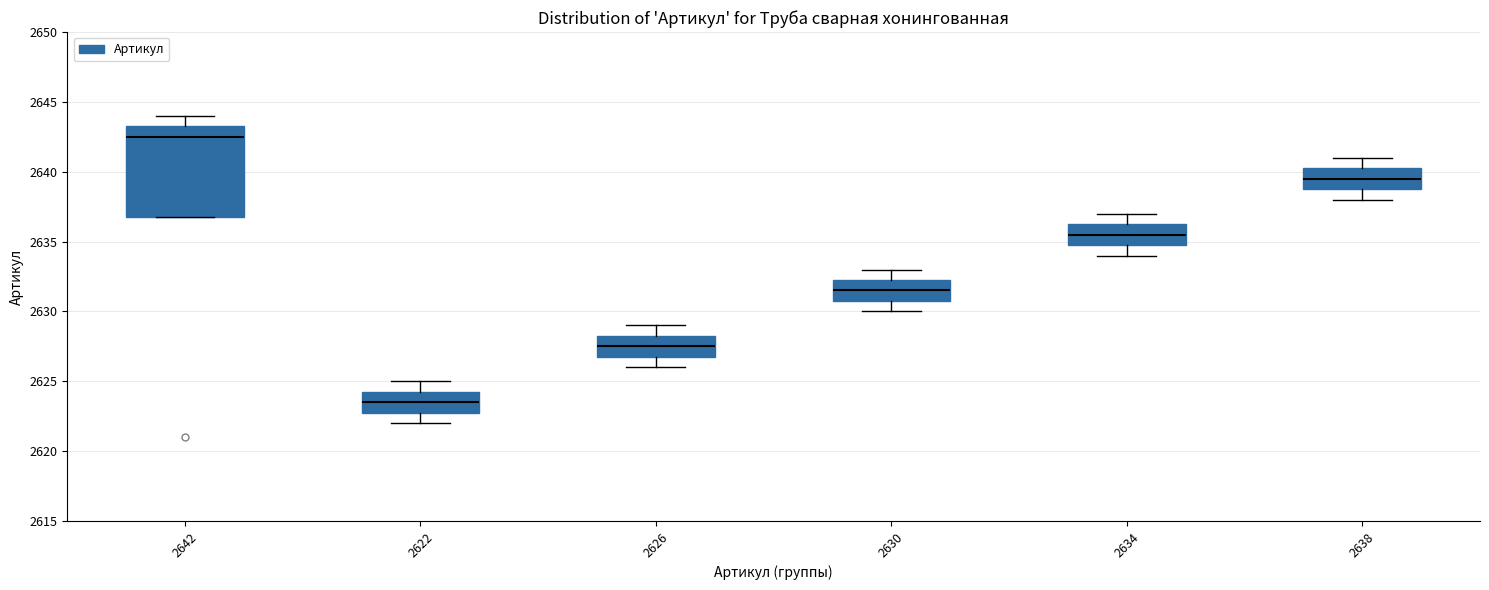

Reading left to right, transcribe this box plot: for each box, give where its median line is, the range the box spans, and where its two whiskers end, as read against the y-axis. The values are not printed on the chart, so give them approximately, as read against the axis.

2642: median 2642.5, box 2637.0 to 2643.5, whiskers 2637.0 to 2644.0
2622: median 2623.5, box 2623.0 to 2624.5, whiskers 2622.0 to 2625.0
2626: median 2627.5, box 2627.0 to 2628.5, whiskers 2626.0 to 2629.0
2630: median 2631.5, box 2631.0 to 2632.5, whiskers 2630.0 to 2633.0
2634: median 2635.5, box 2635.0 to 2636.5, whiskers 2634.0 to 2637.0
2638: median 2639.5, box 2639.0 to 2640.5, whiskers 2638.0 to 2641.0